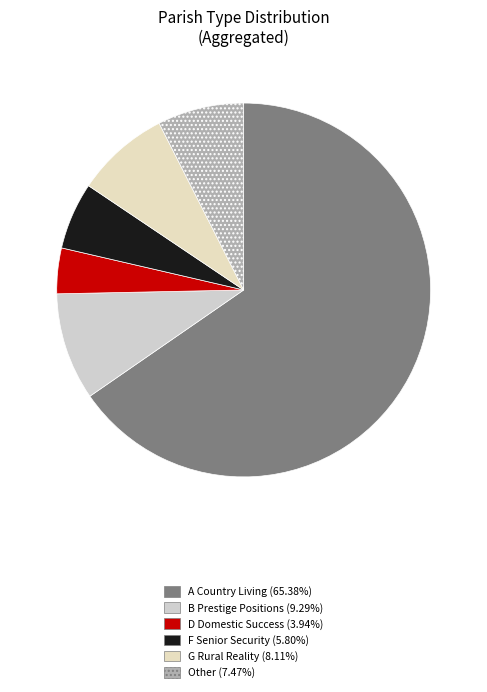

Is there any slice that represents more than half of the pie?

Yes